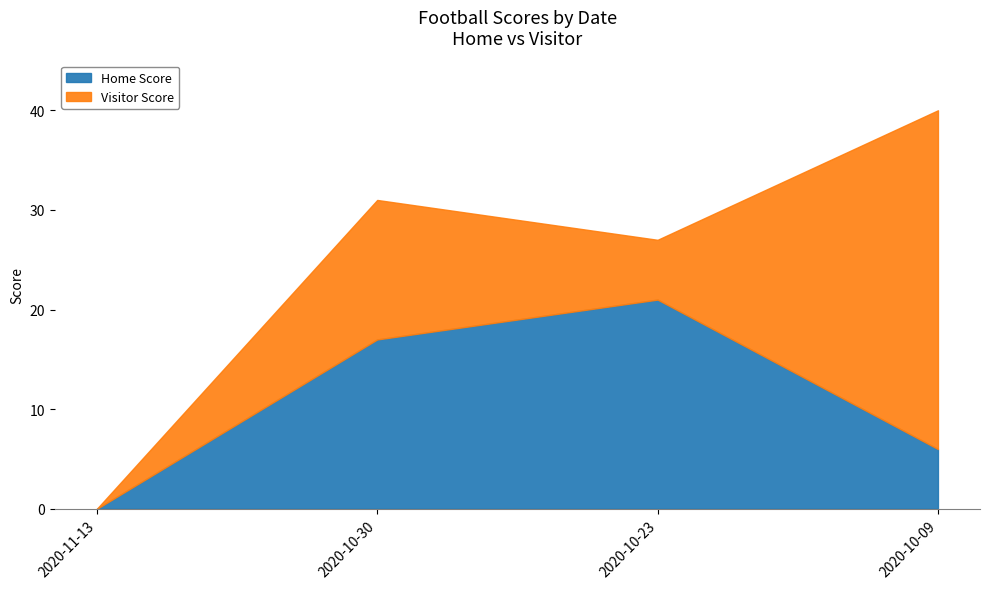

How many series are shown in this chart?

2